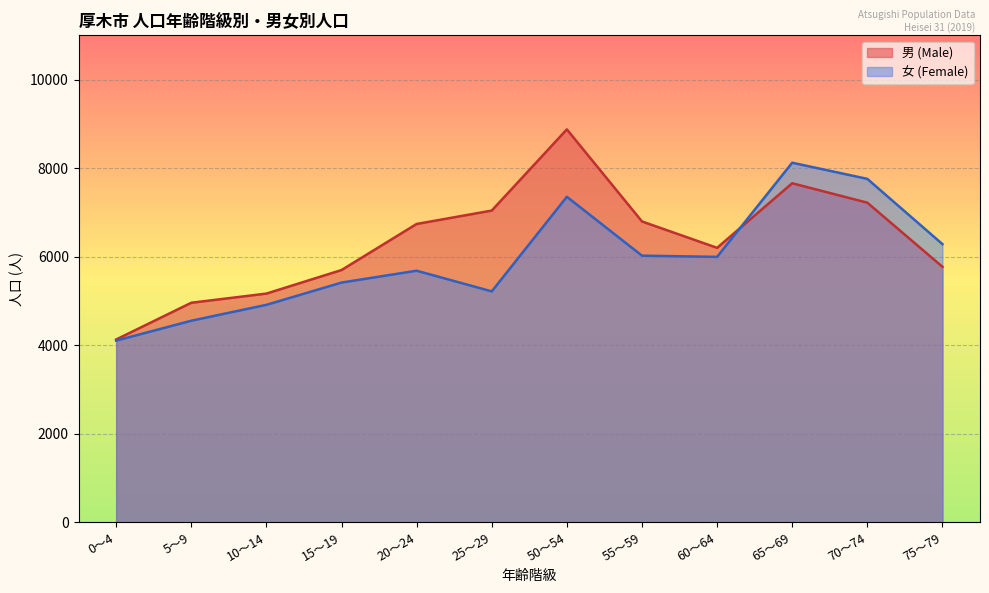

Reading left to right, what are all the values shown in this chart?

男 (Male): 0～4=4128	5～9=4958	10～14=5165	15～19=5697	20～24=6738	25～29=7041	50～54=8875	55～59=6795	60～64=6199	65～69=7658	70～74=7219	75～79=5771
女 (Female): 0～4=4103	5～9=4552	10～14=4911	15～19=5414	20～24=5682	25～29=5215	50～54=7352	55～59=6022	60～64=5995	65～69=8122	70～74=7757	75～79=6283